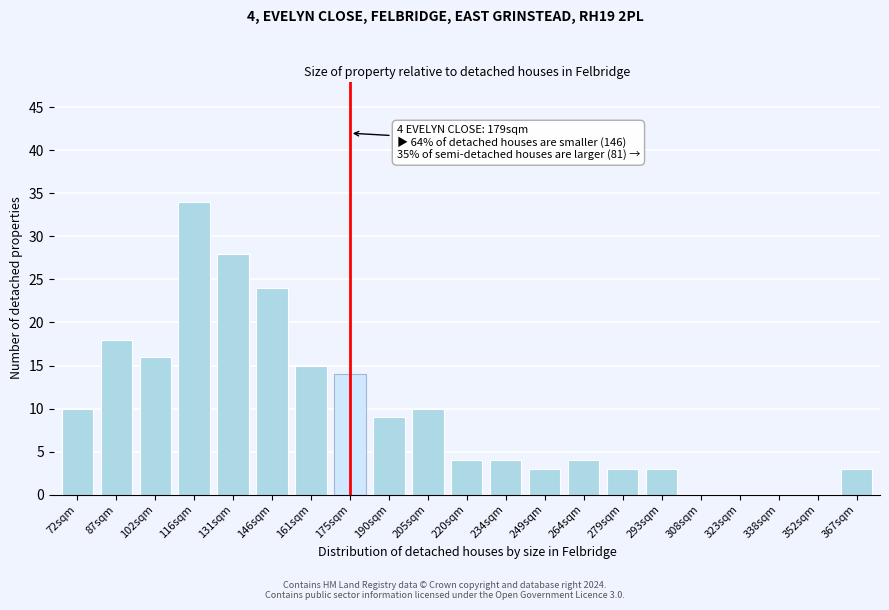

Reading right to left, what are all the values shown in this chart?

367sqm=3	352sqm=0	338sqm=0	323sqm=0	308sqm=0	293sqm=3	279sqm=3	264sqm=4	249sqm=3	234sqm=4	220sqm=4	205sqm=10	190sqm=9	175sqm=14	161sqm=15	146sqm=24	131sqm=28	116sqm=34	102sqm=16	87sqm=18	72sqm=10